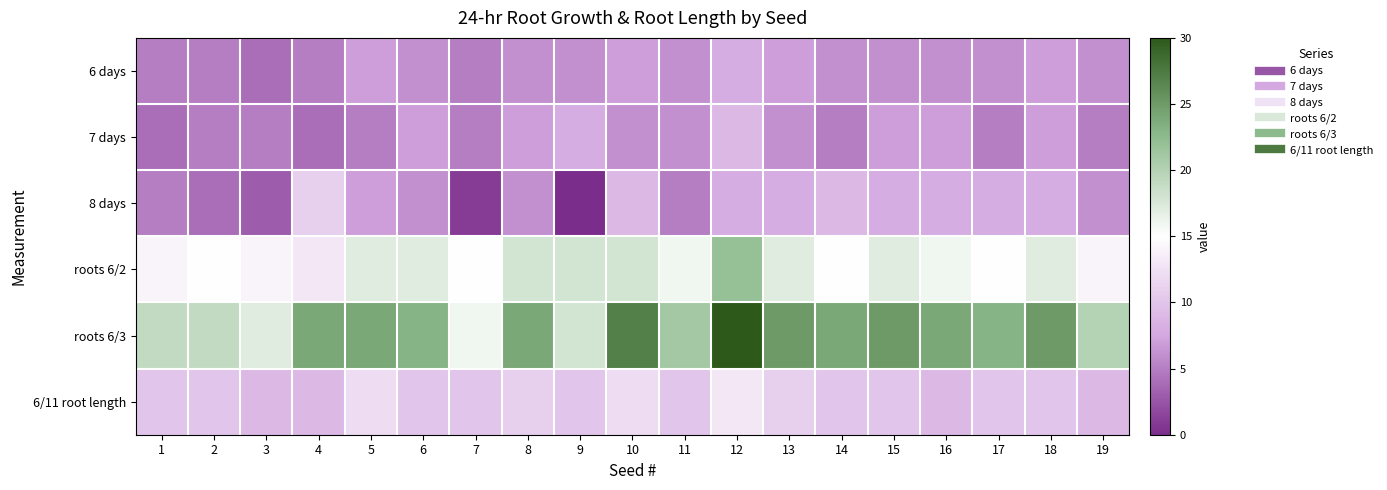

Which label corresponds to the smallest value in the chart?

9